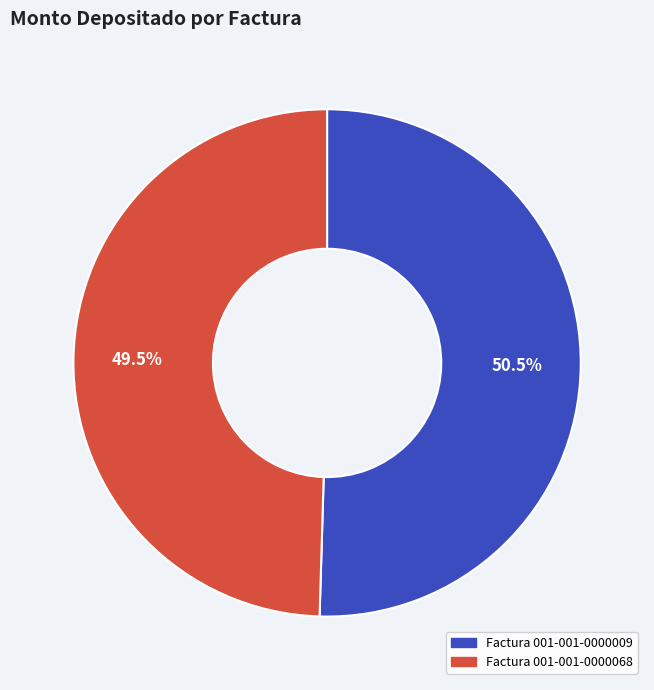

Do Factura 001-001-0000009 and Factura 001-001-0000068 together represent more than half of the pie?

Yes